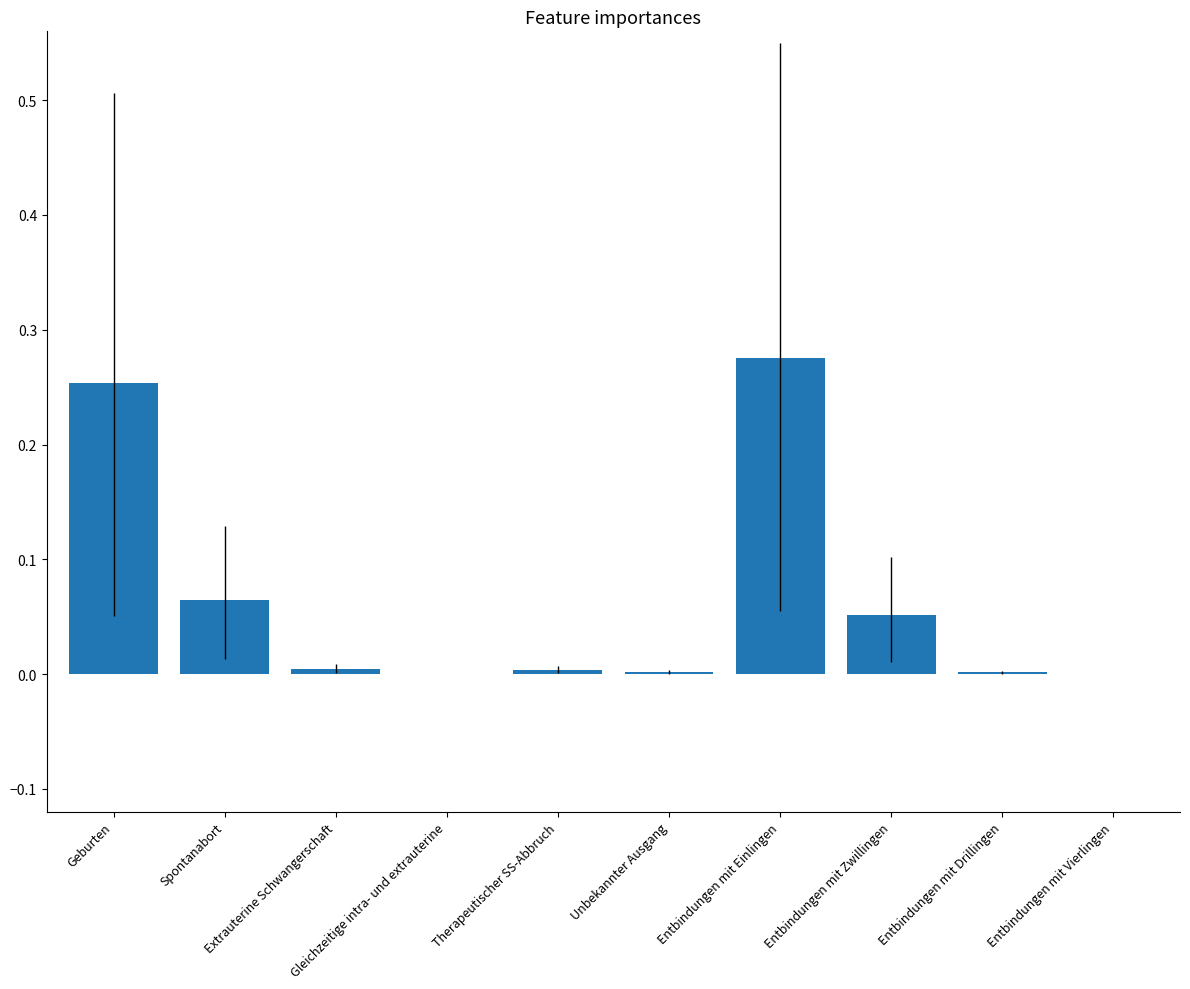

Count the number of categories in the chart.

10